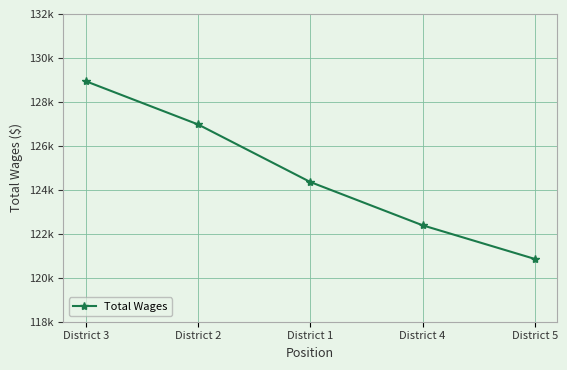

At which category does the chart reach its peak across all series?

District 3